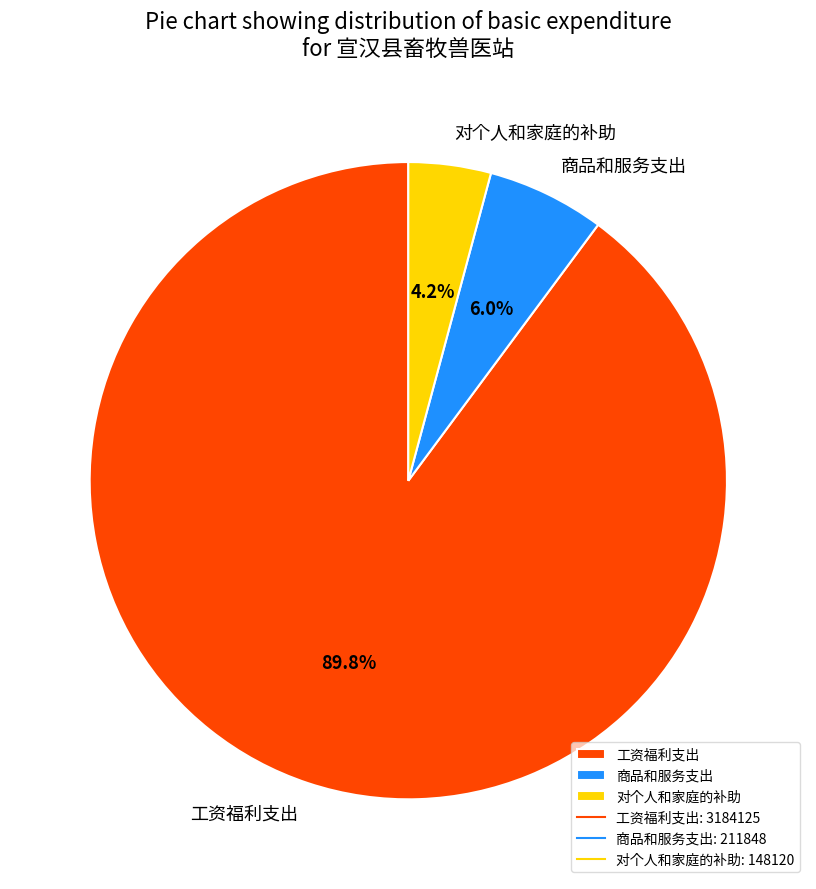

Rank the categories by value from lowest to highest.

对个人和家庭的补助, 商品和服务支出, 工资福利支出